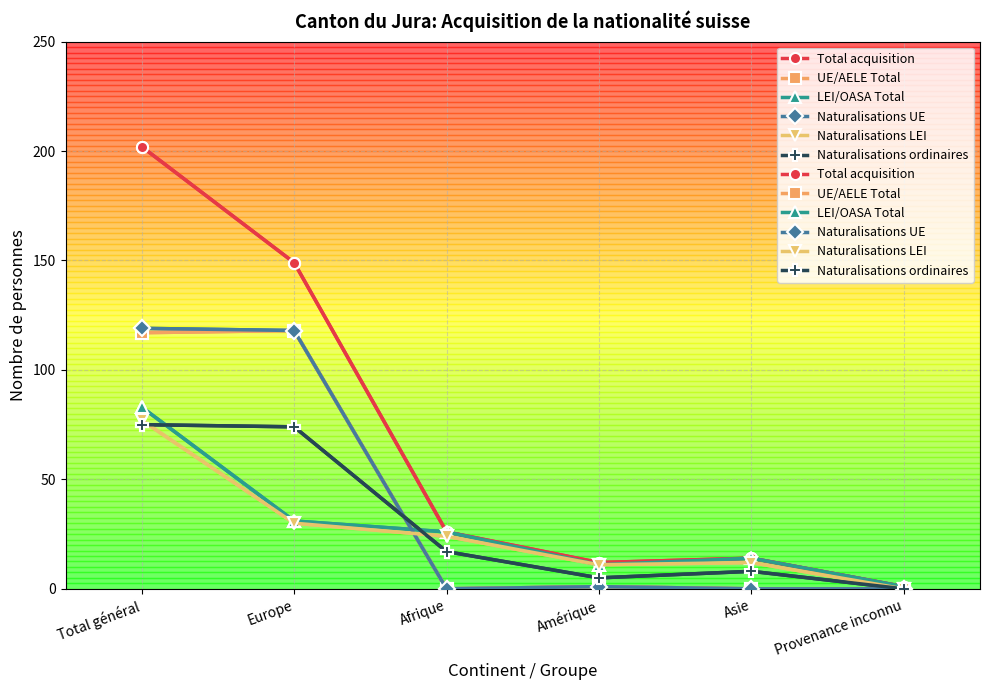

In UE/AELE Total, how many points are lower than both neighbors (excluding endpoints)?

1